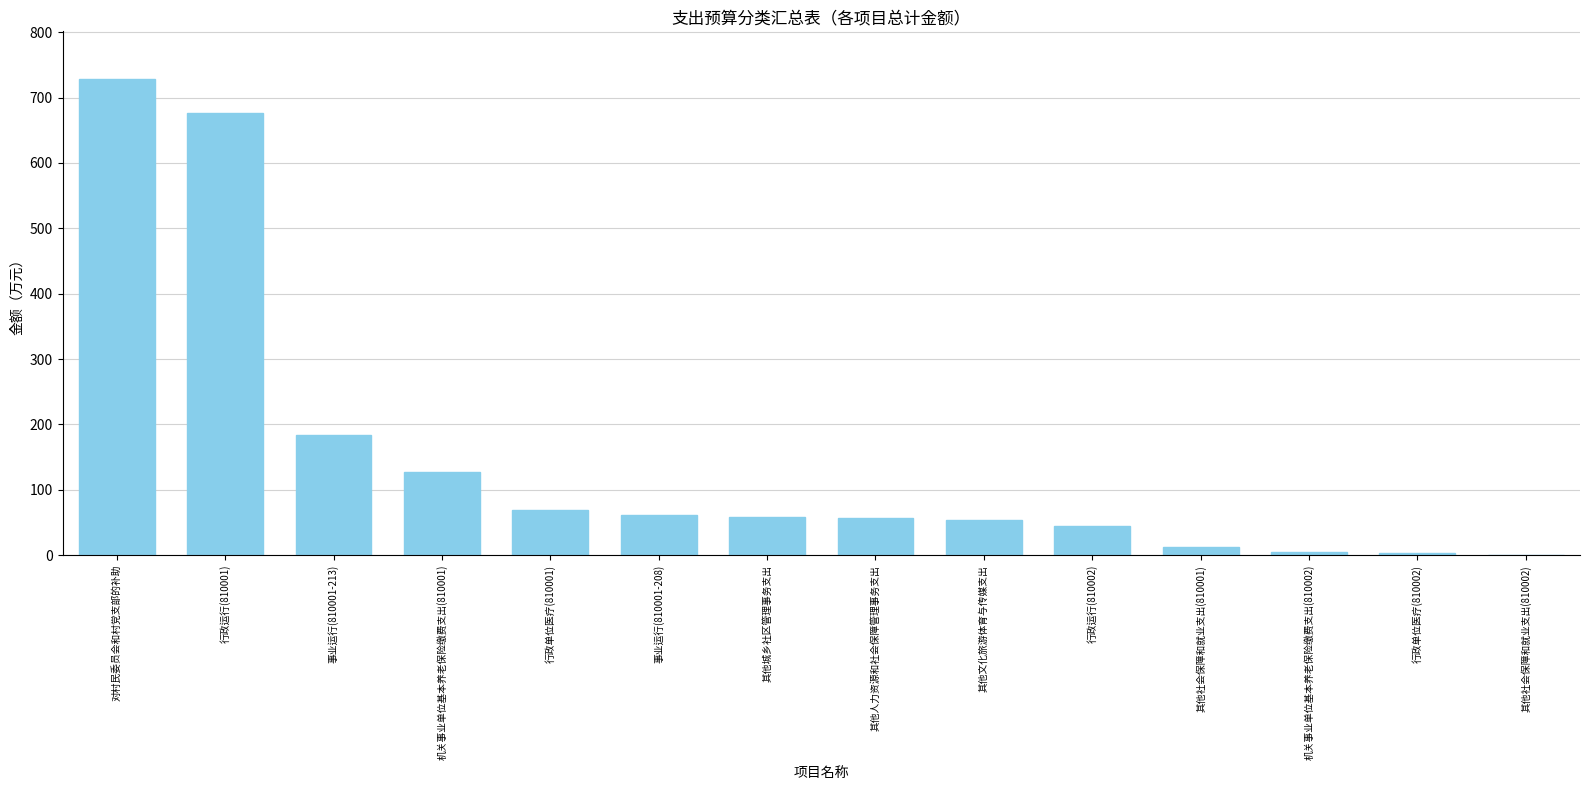

What is the difference between the values at 对村民委员会和村党支部的补助 and 行政单位医疗(810001)?

659.5